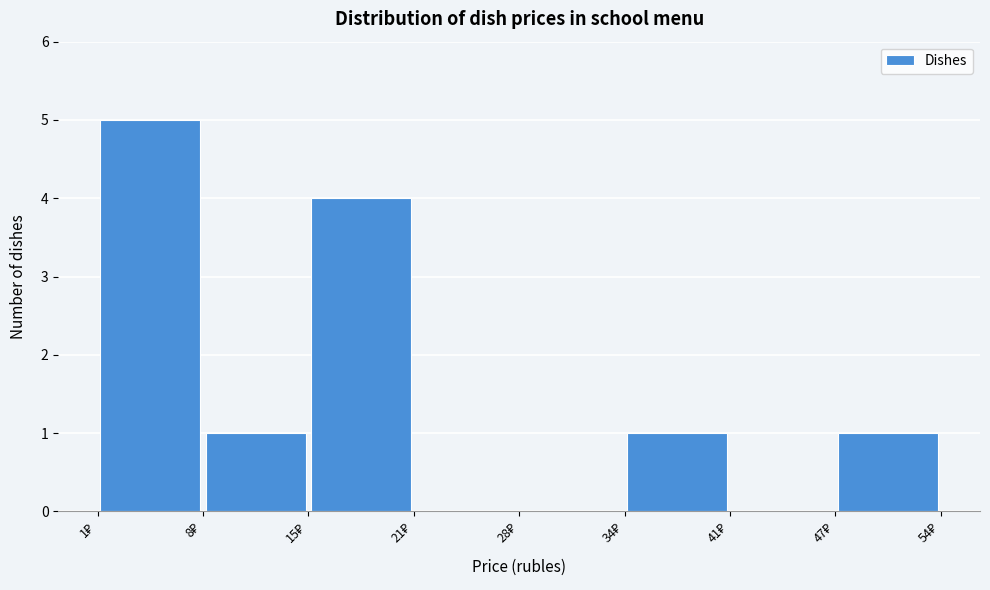

Over which range of the x-axis is the bar tallest?

1 to 8